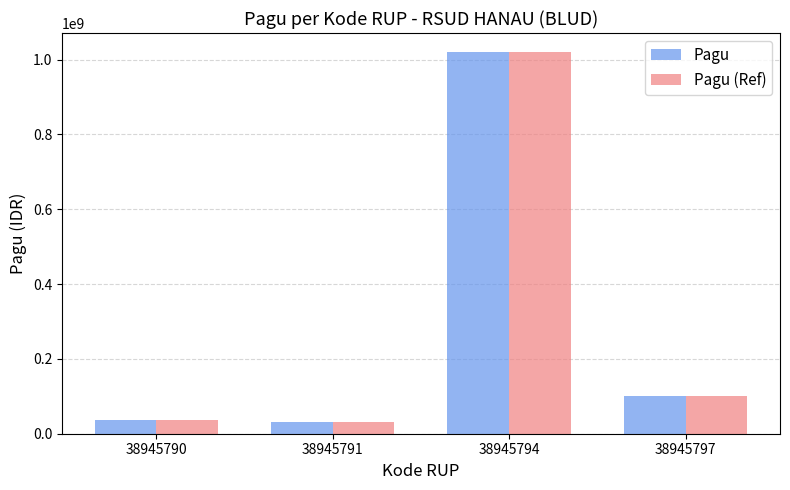

How many data points does each series have?

4